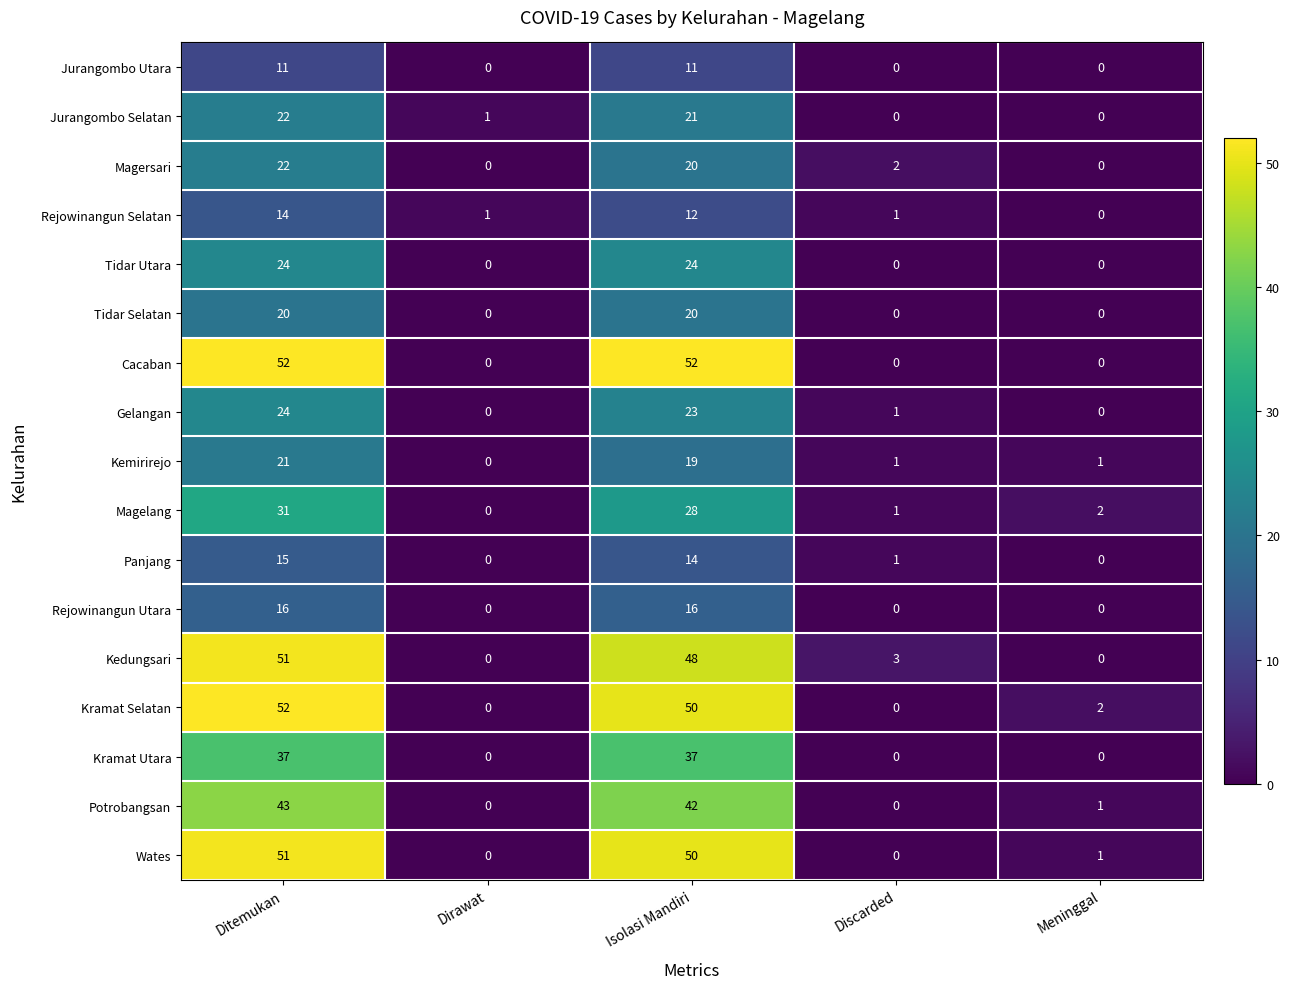

Which series changed the most between Dirawat and Discarded?

Kedungsari